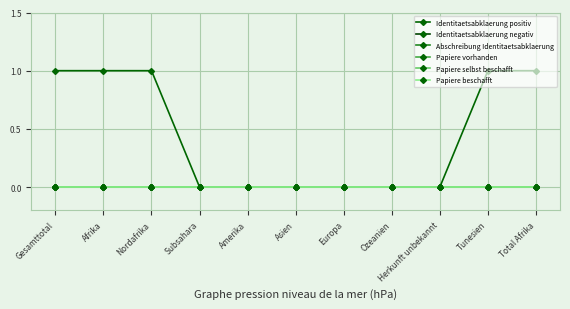

At which category is the sum across all series the highest?

Gesamttotal